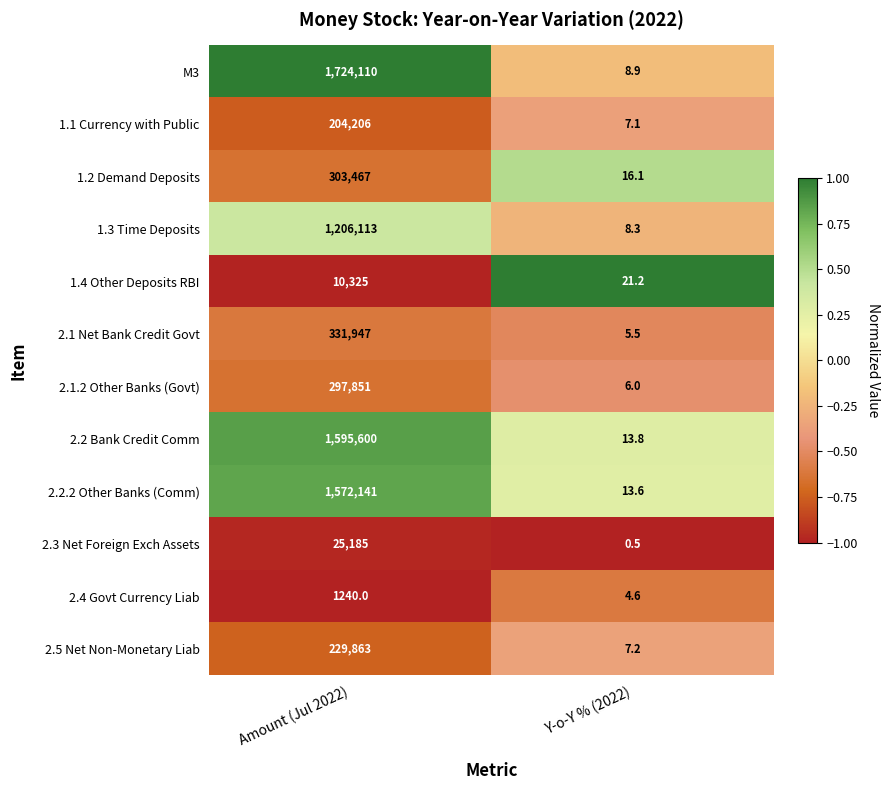

What is the sum of all 1.3 Time Deposits values?

1206121.3